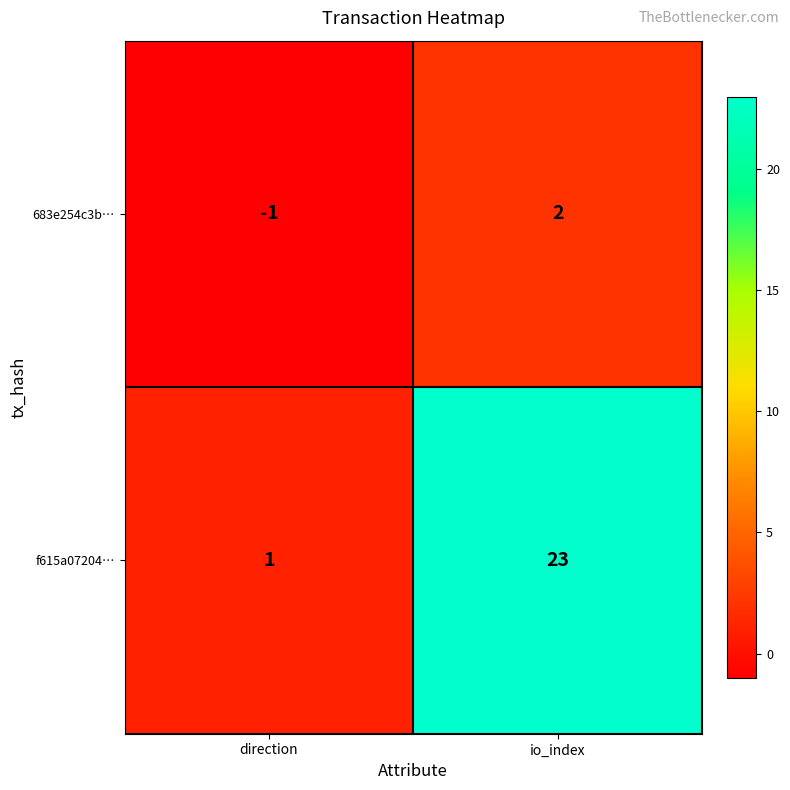

The value of f615a07204… at direction is 1. True or false?

True